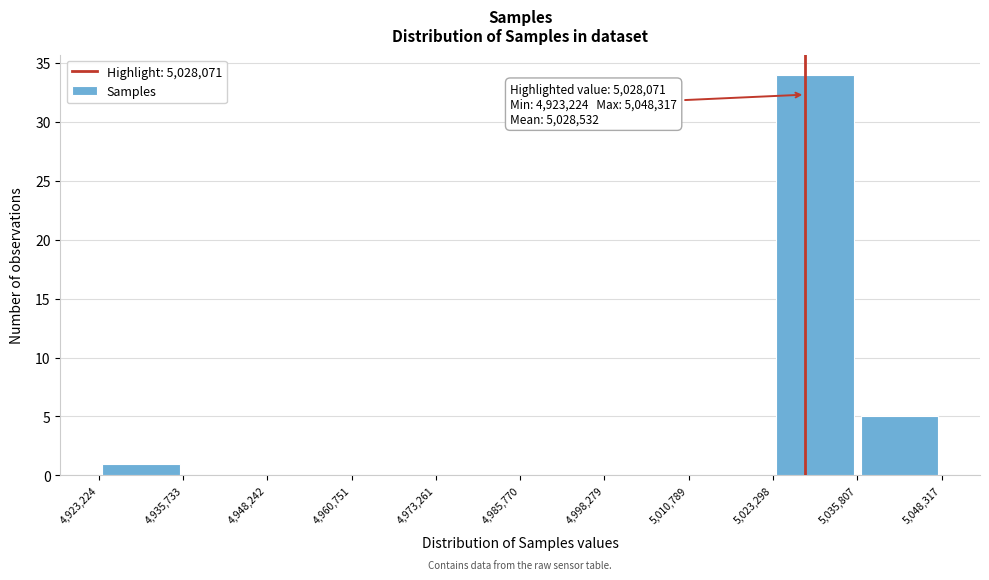

Over which range of the x-axis is the bar tallest?

5,023,298 to 5,035,807